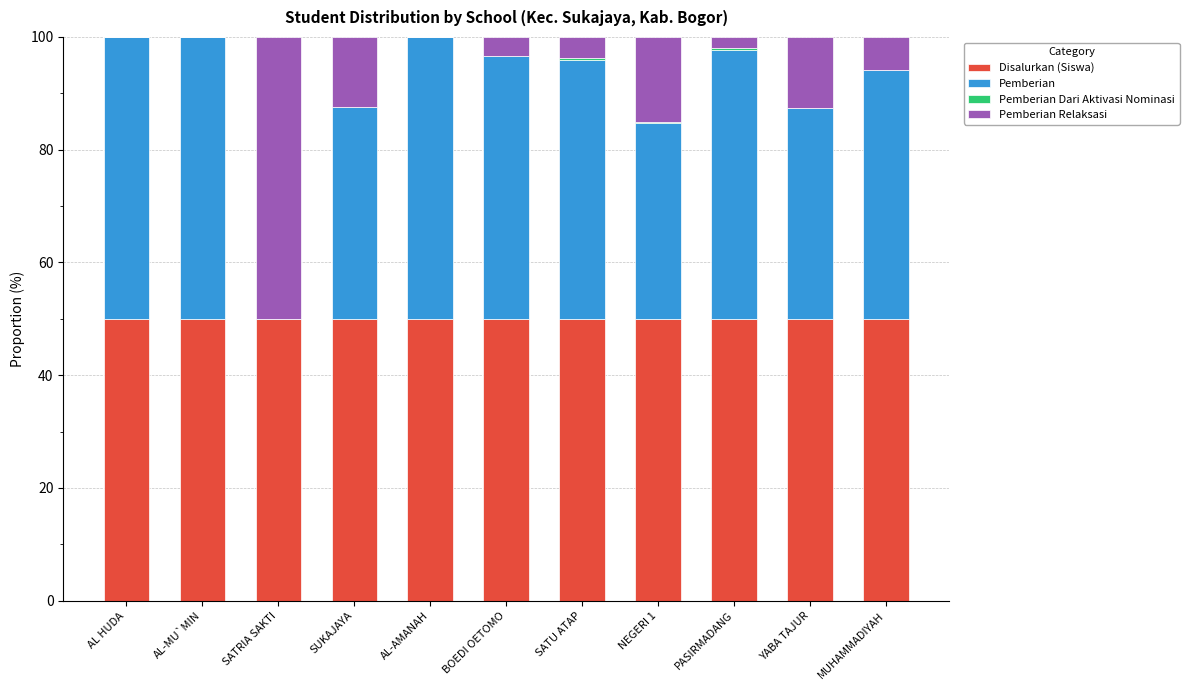

What is the total value across all series at YABA TAJUR?

100.0